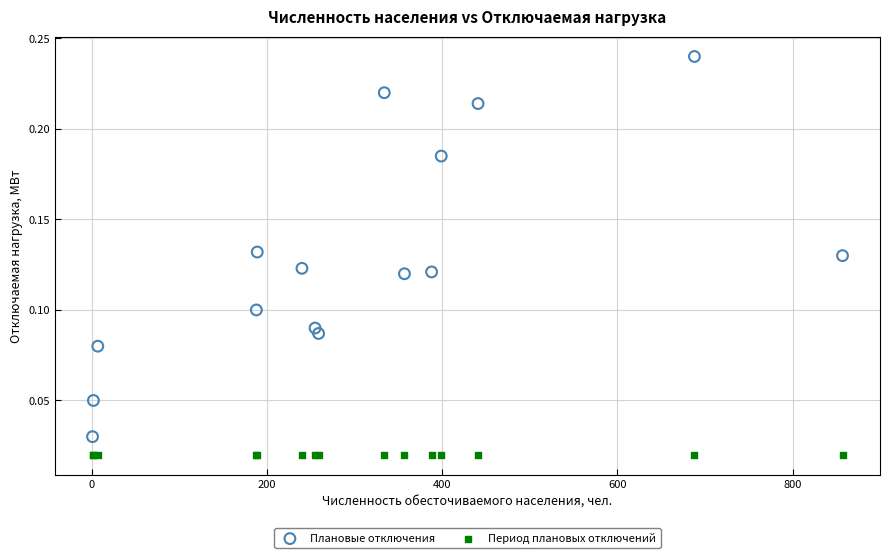

Which series reaches the minimum Y coordinate?

Период плановых отключений